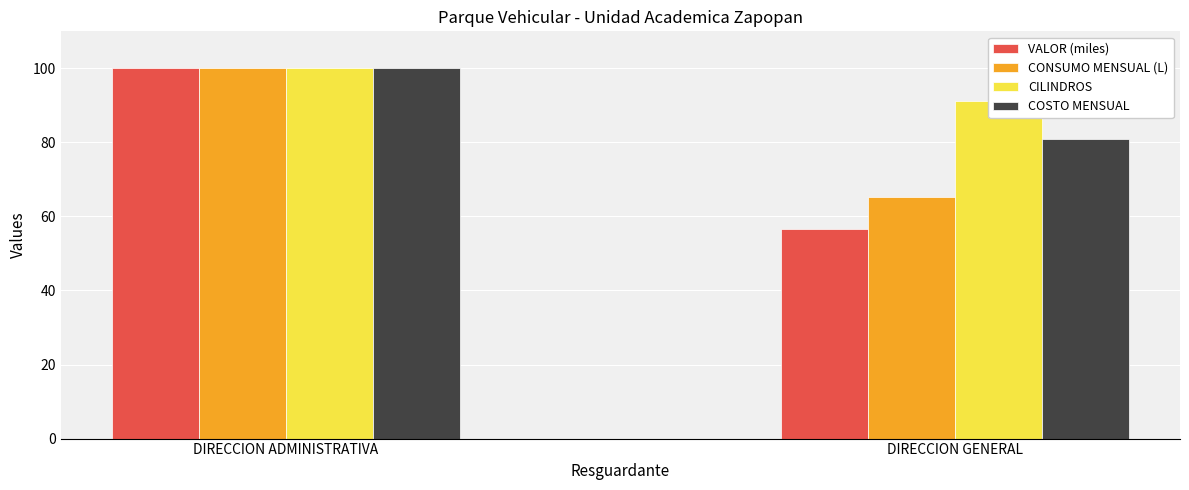

List the labels in order of CONSUMO MENSUAL (L) value, smallest first.

DIRECCION GENERAL, DIRECCION ADMINISTRATIVA